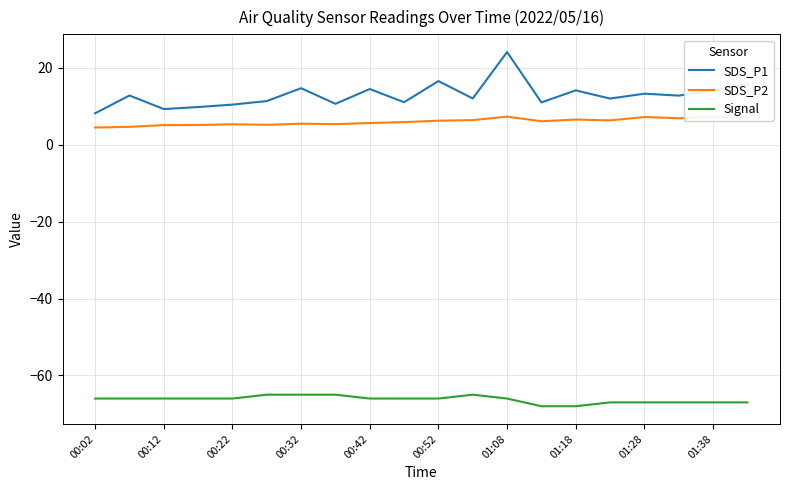

Which series has the widest spread of values?

SDS_P1